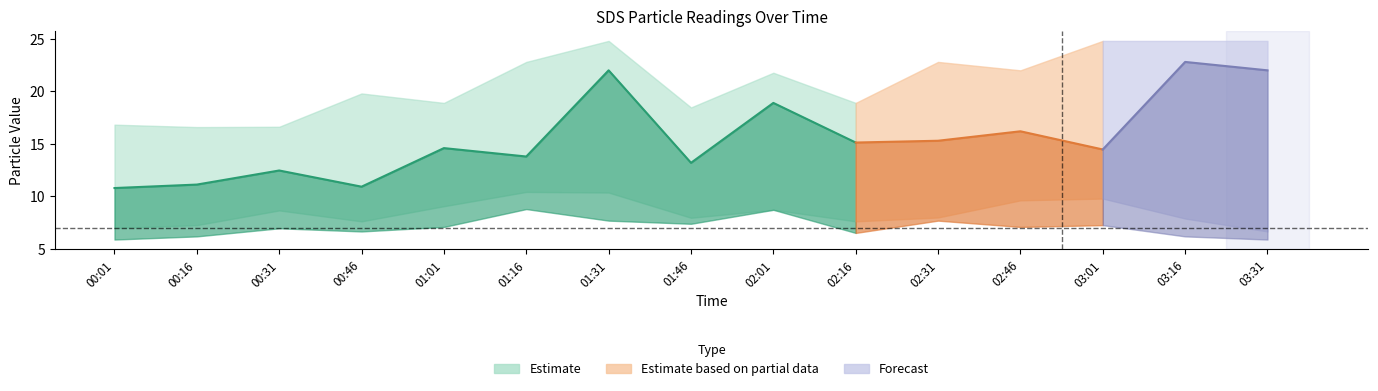

The value of SDS_P1_upper at 03:31 is 37.2. True or false?

False